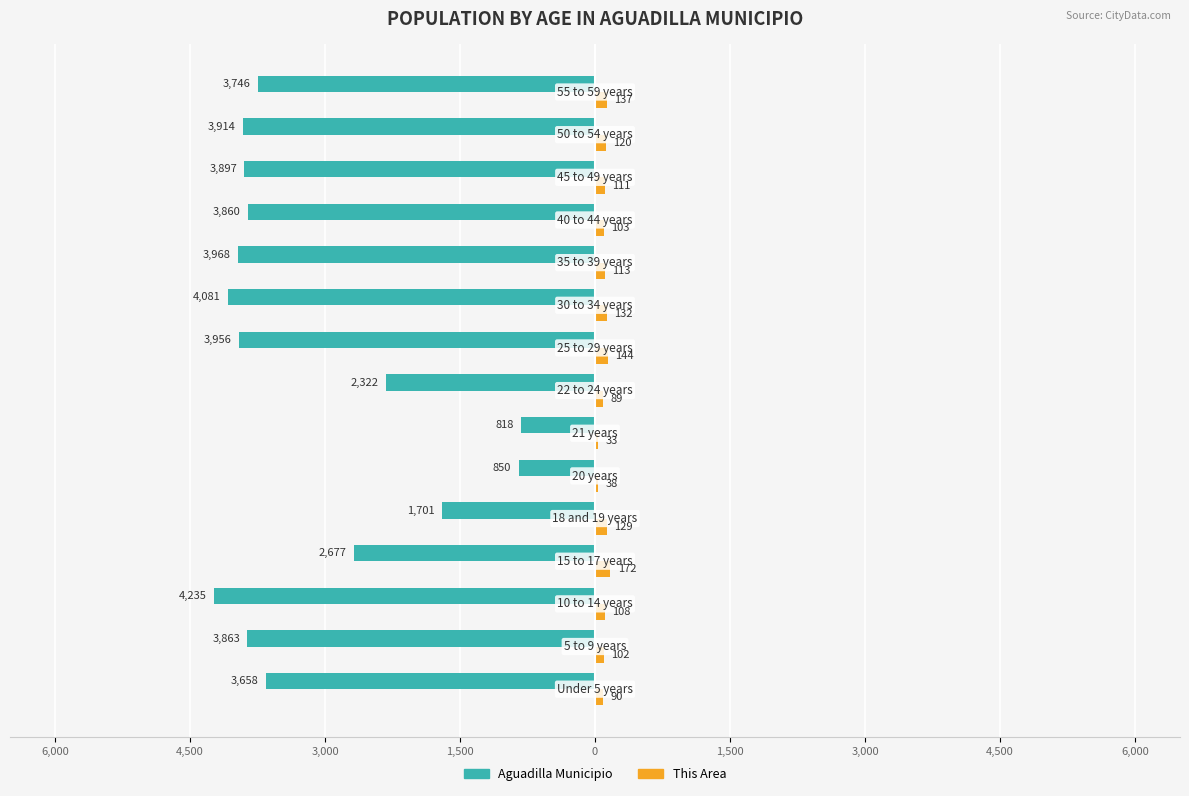

What are all the series names shown in the legend?

Aguadilla Municipio, This Area